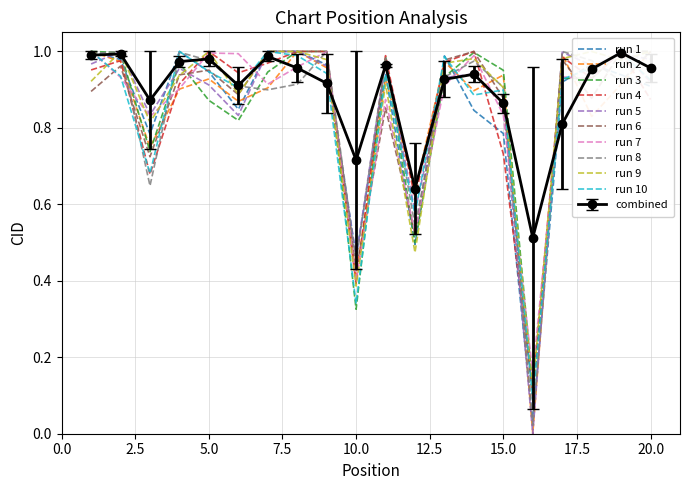

The value of run 5 at 10.0 is 0.8. True or false?

False